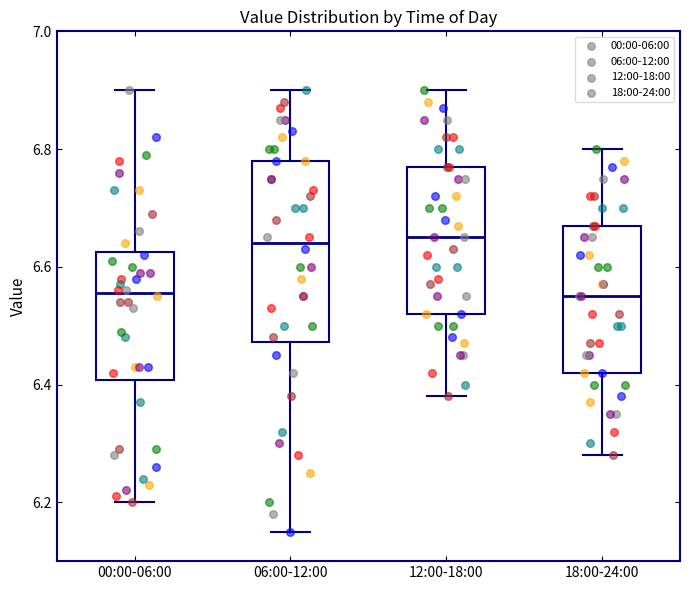

Comparing the boxes themselves (not the whiskers), which one is the tallest?

06:00-12:00